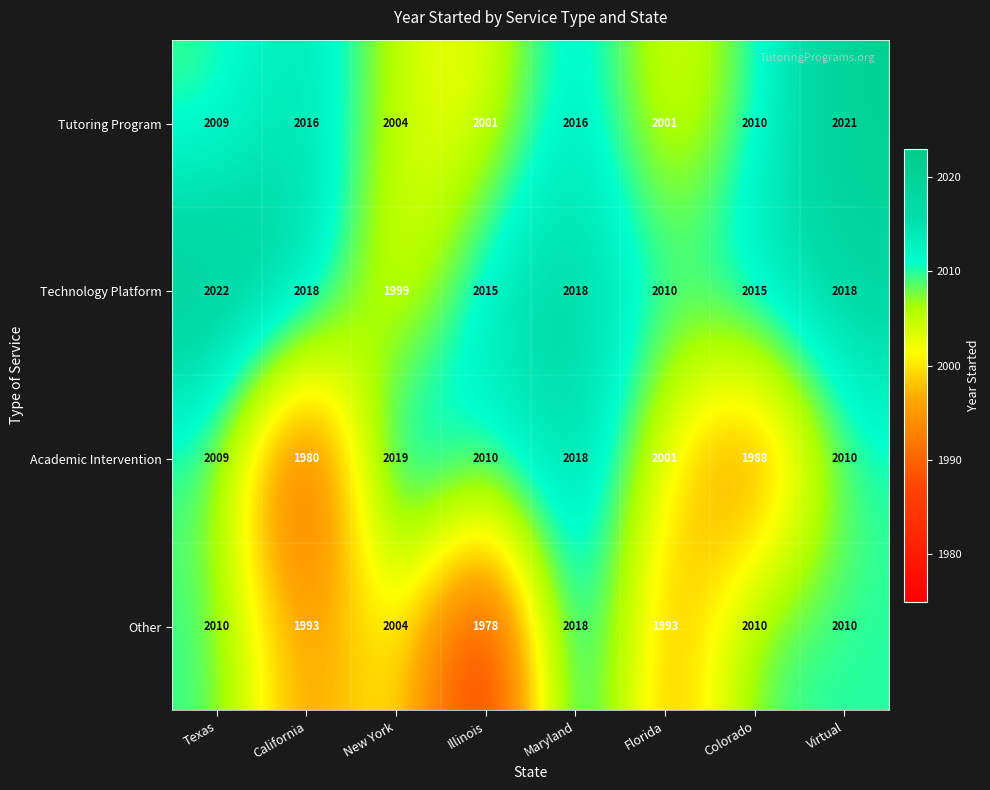

At how many categories does at least one series exceed 2016?

5